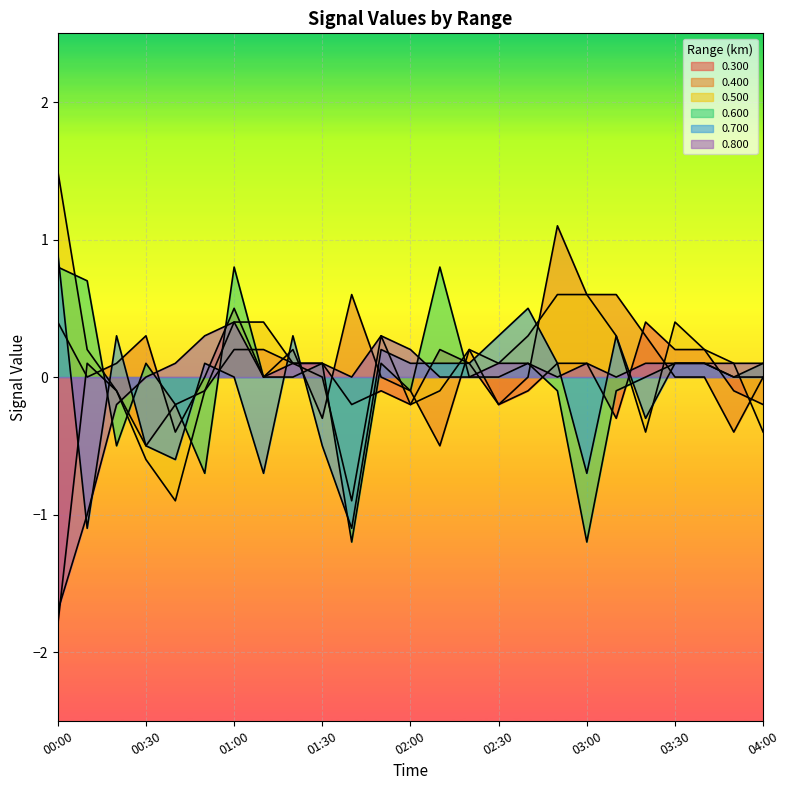

True or false: 0.700 and 0.500 intersect in this chart.

True